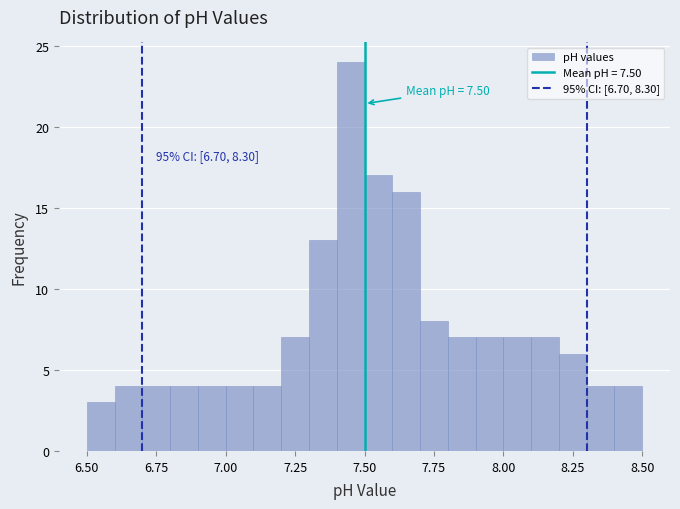

Read against the x-axis, roughly where is the centre of the tallest bar?

7.45